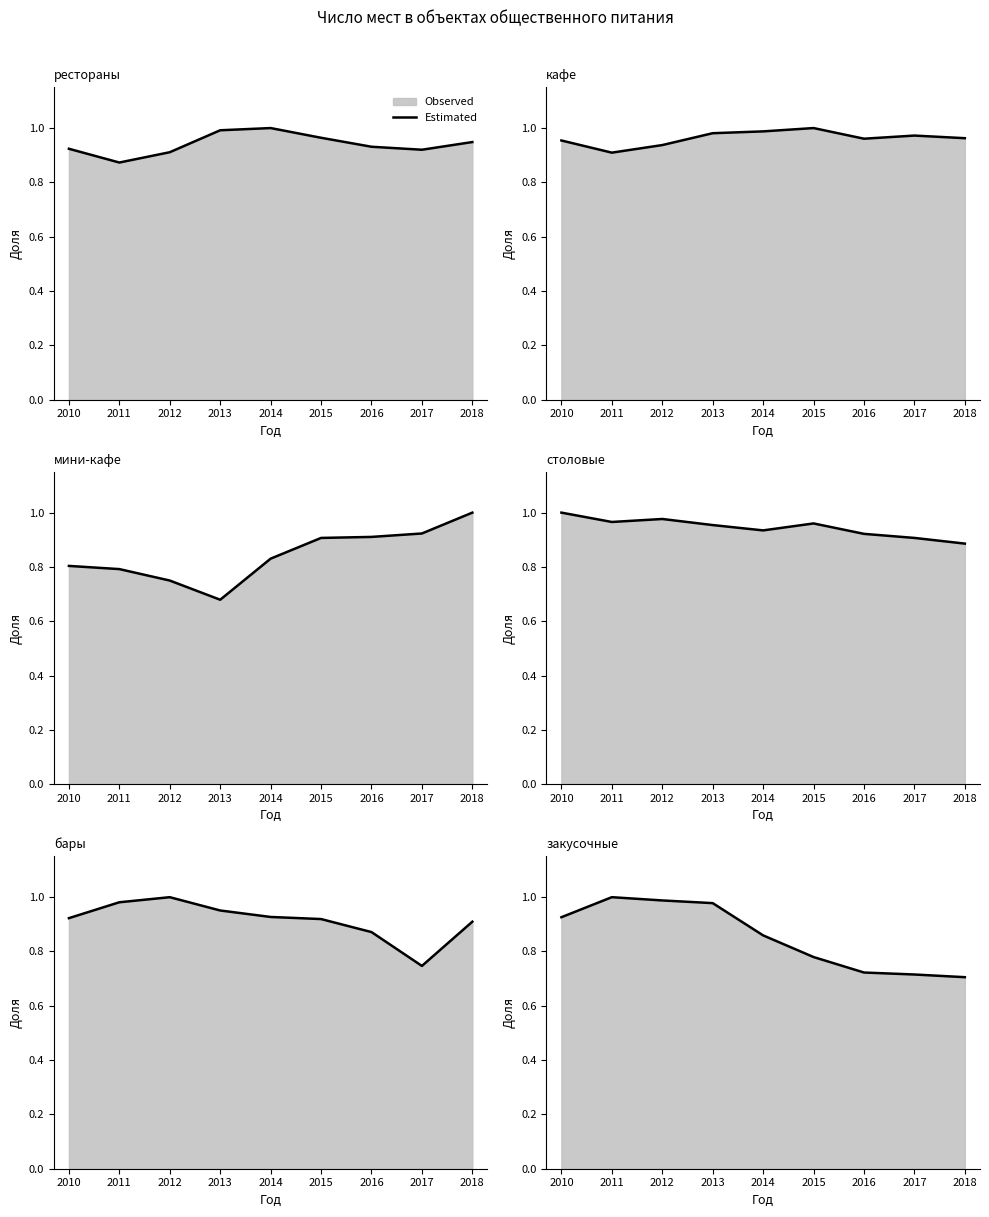

Count the number of categories in the chart.

9